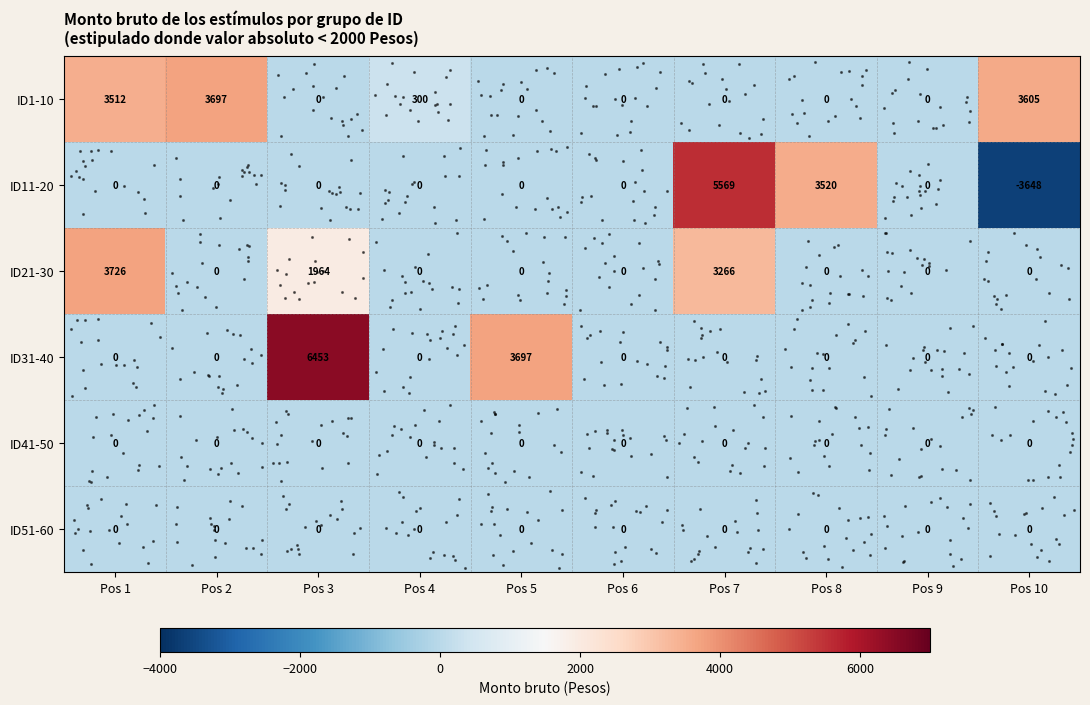

Which series has the widest spread of values?

ID11-20